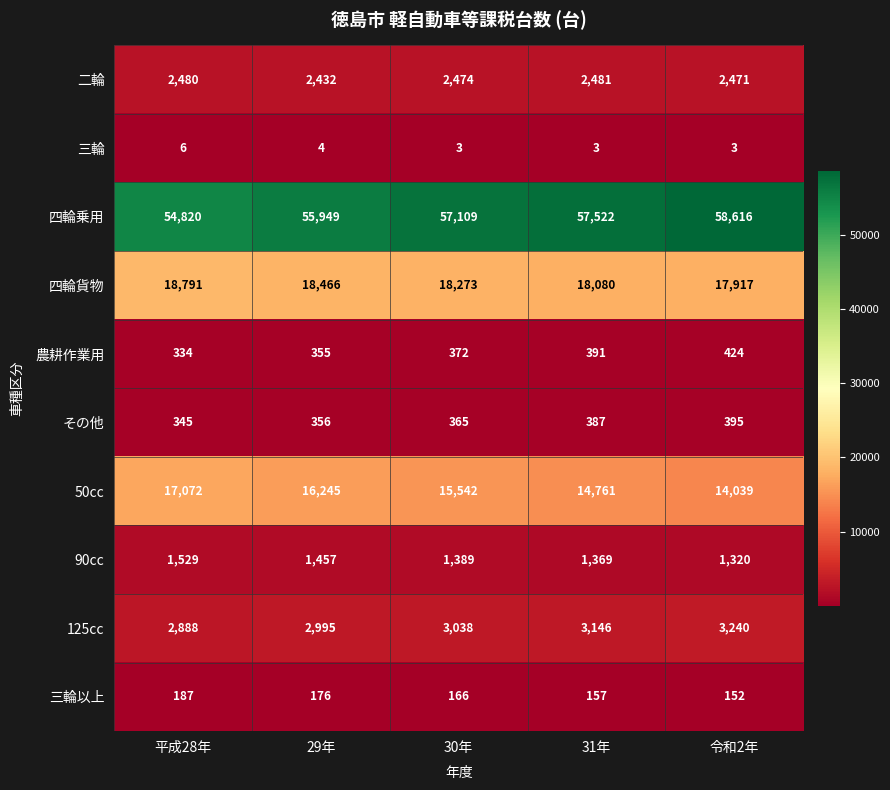

Rank the series at 31年 from lowest to highest value.

三輪, 三輪以上, その他, 農耕作業用, 90cc, 二輪, 125cc, 50cc, 四輪貨物, 四輪乗用